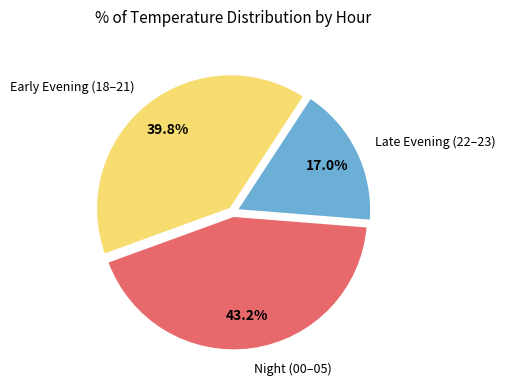

Rank the categories by value from lowest to highest.

Late Evening (22–23), Early Evening (18–21), Night (00–05)